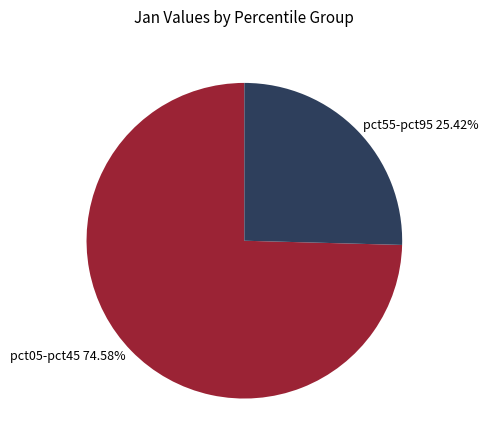

Does any single category account for the majority?

Yes